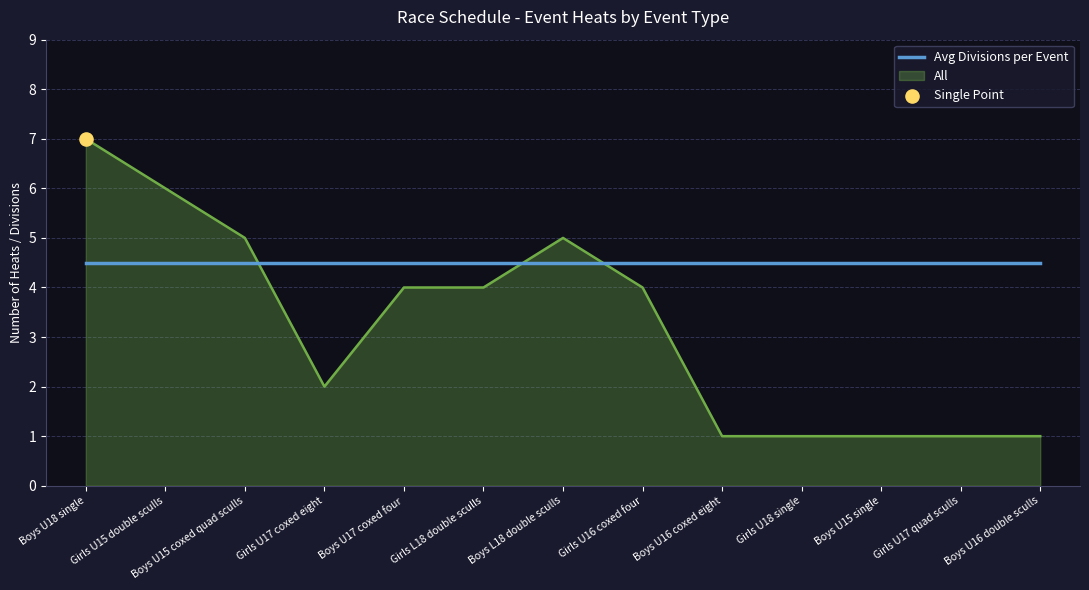

Which series has the largest range (max minus min)?

All